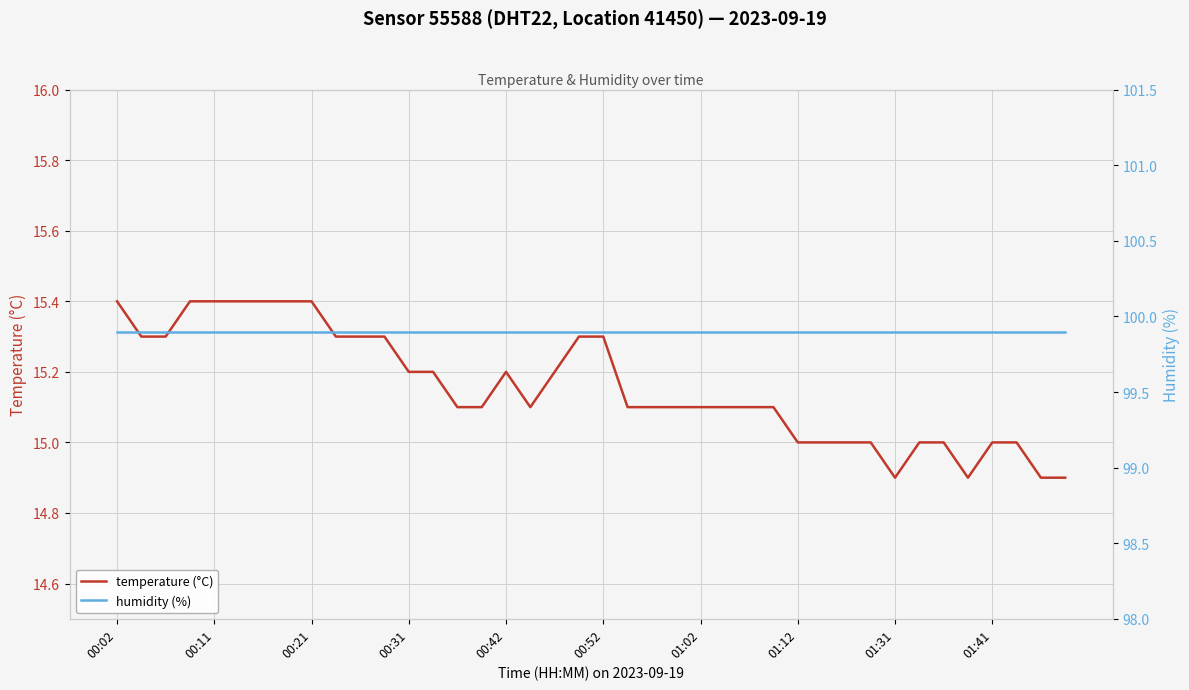

At how many categories does at least one series exceed 45?

40